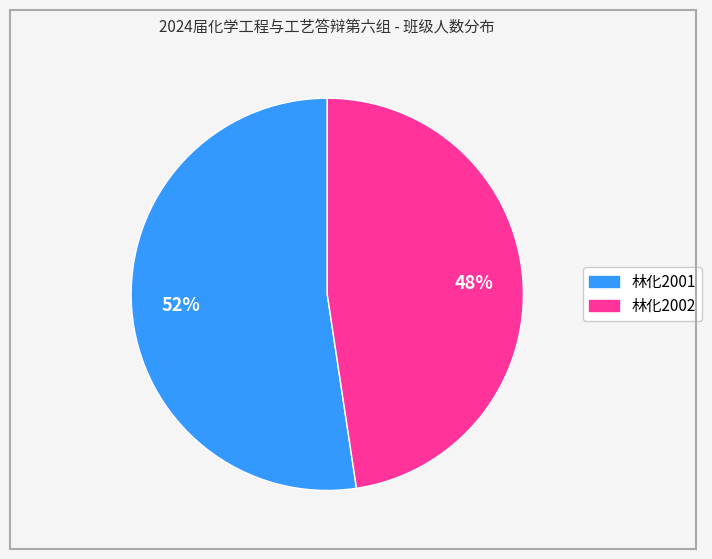

Does any single category account for the majority?

Yes